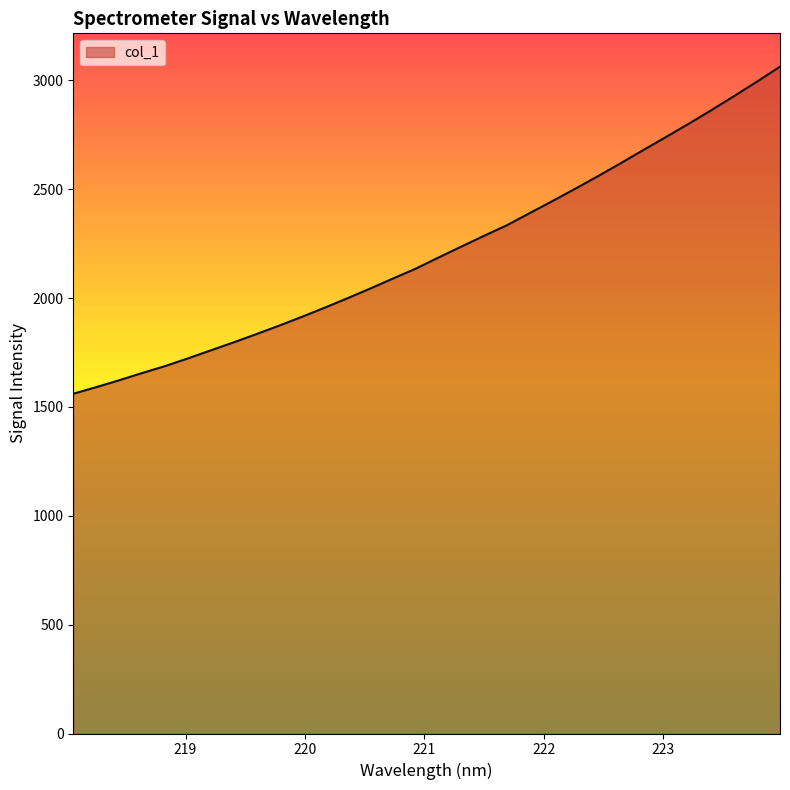

How many lines are shown in the chart?

1